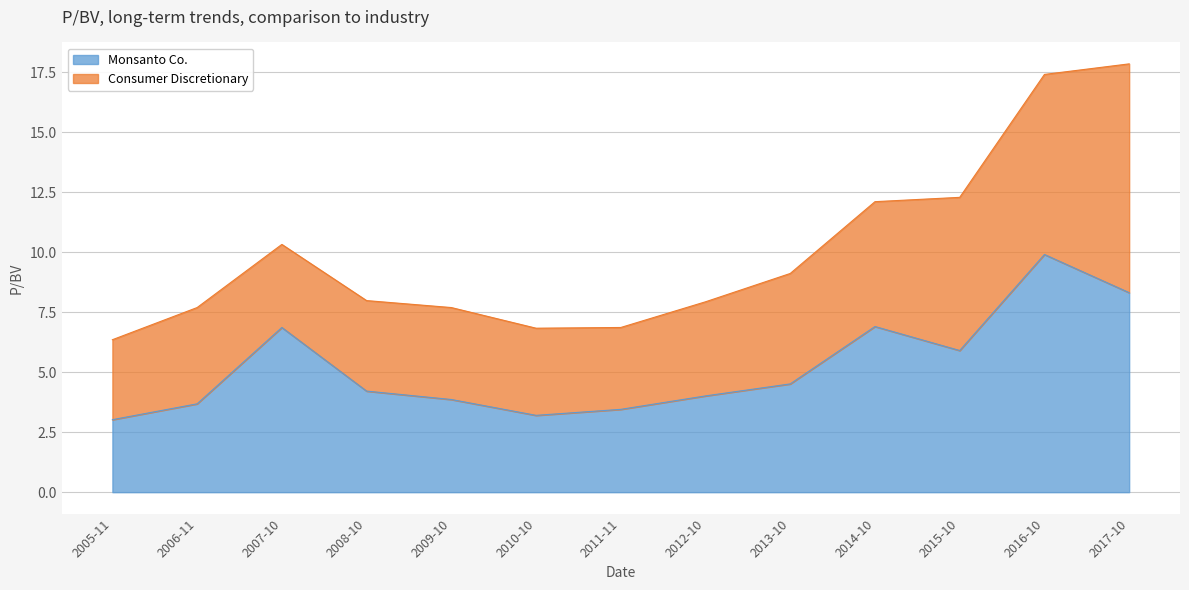

What is the difference between the second highest and second lowest values?

5.1